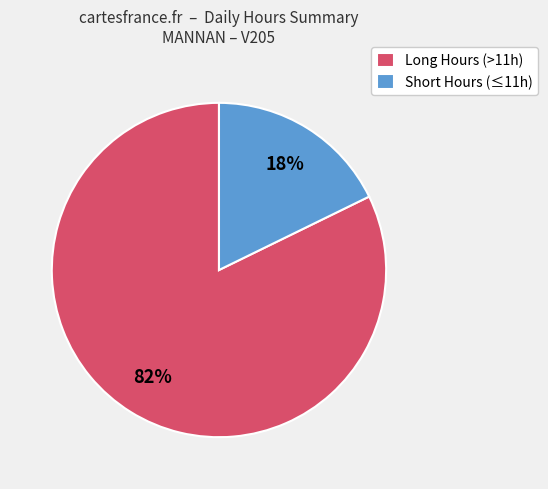

The Long Hours (>11h) slice represents 82% of the pie. True or false?

True